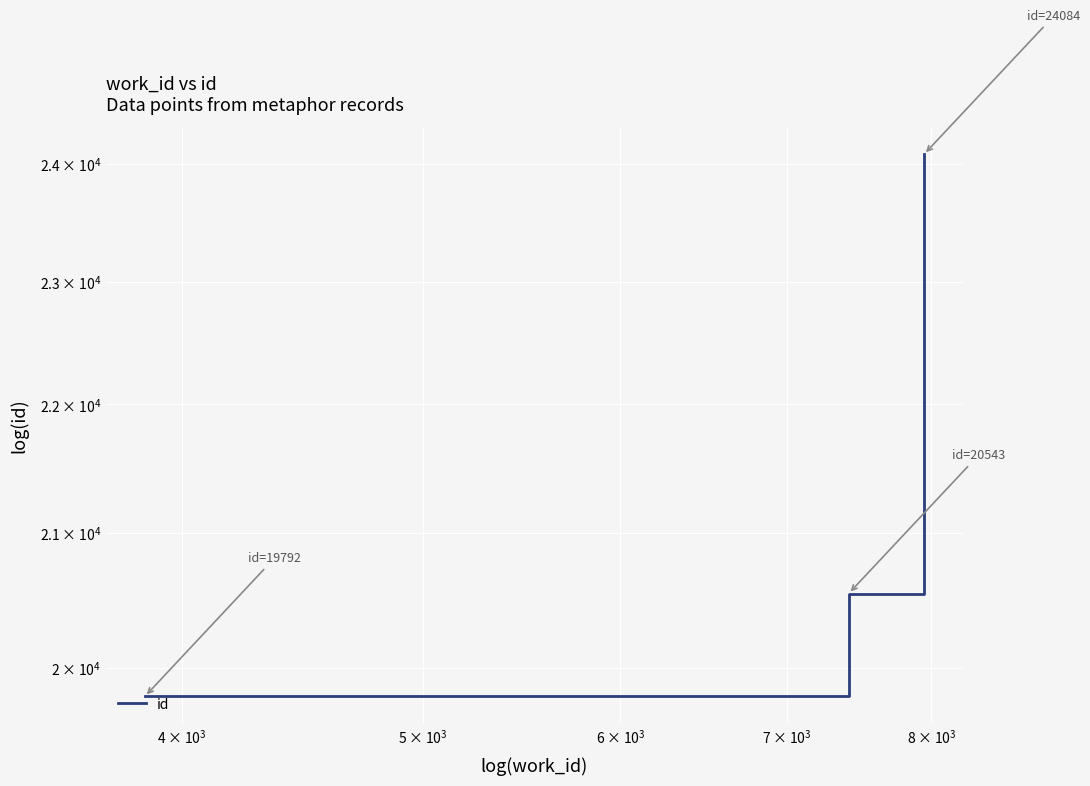

What is the value of the 1st point from the left?

19792